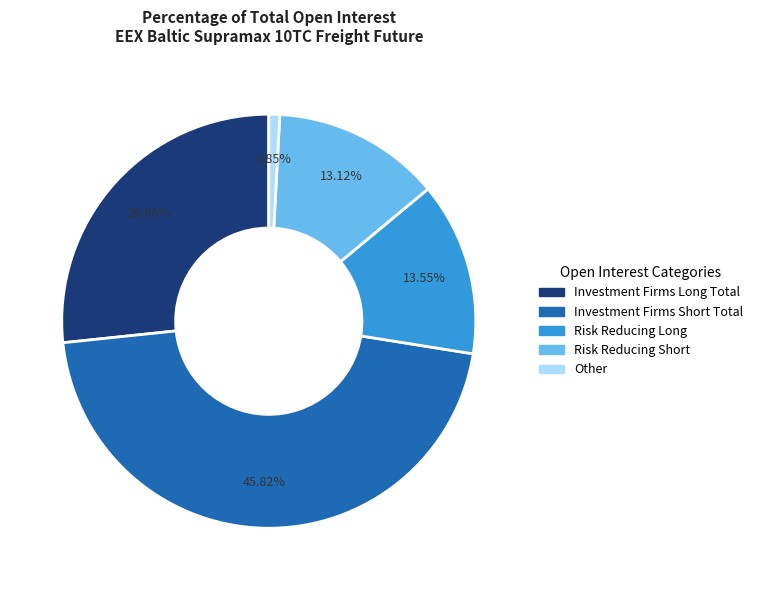

To the nearest percent, what is the average slice percentage?

20%